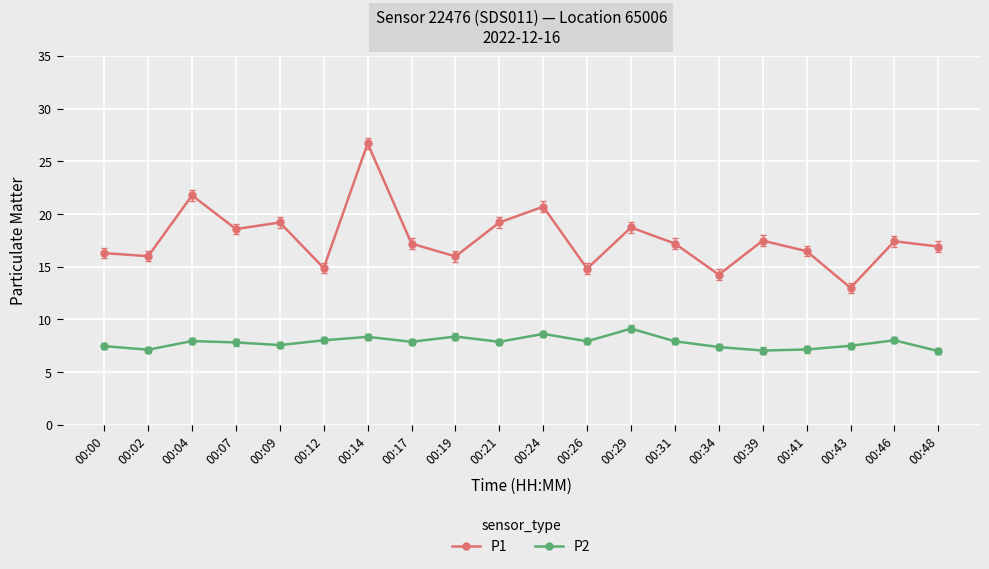

What is the total value across all series at 00:48?

23.9